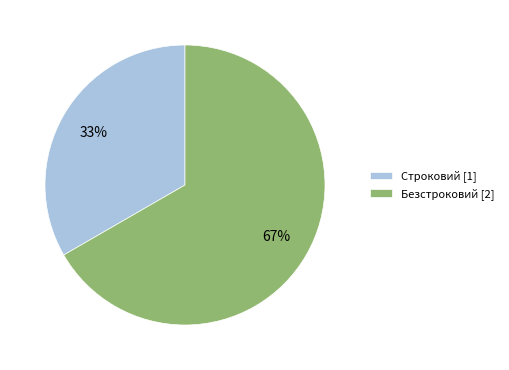

What is the ratio of the value at Безстроковий to the value at Строковий?

2.0